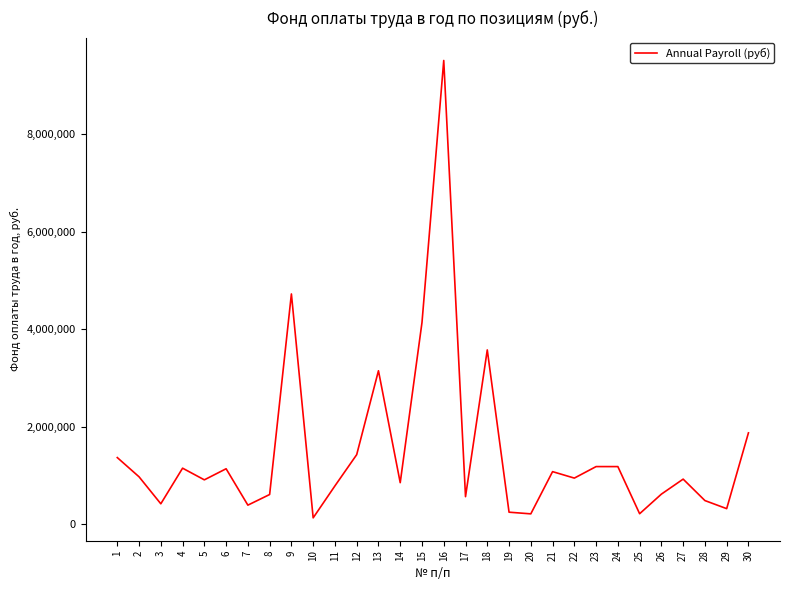

Between 16 and 4, which is larger?

16